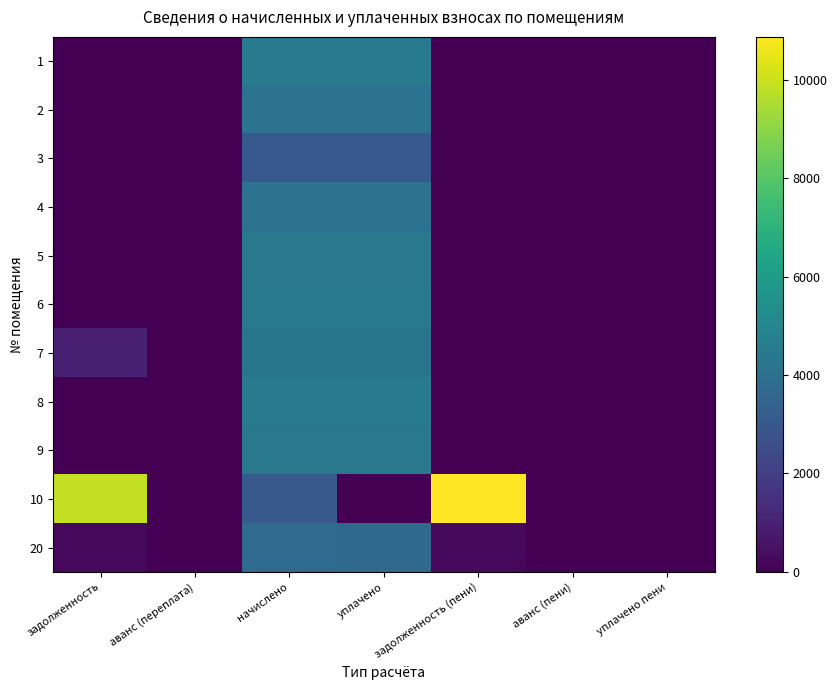

Which series changed the most between задолженность and начислено?

10